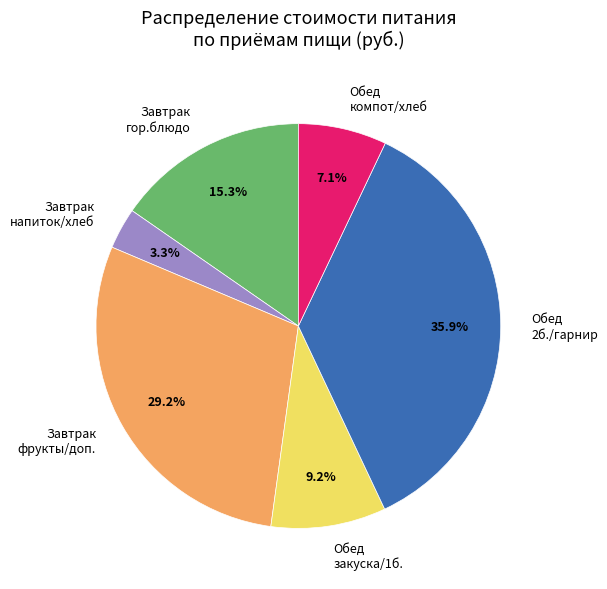

Is there any slice that represents more than half of the pie?

No